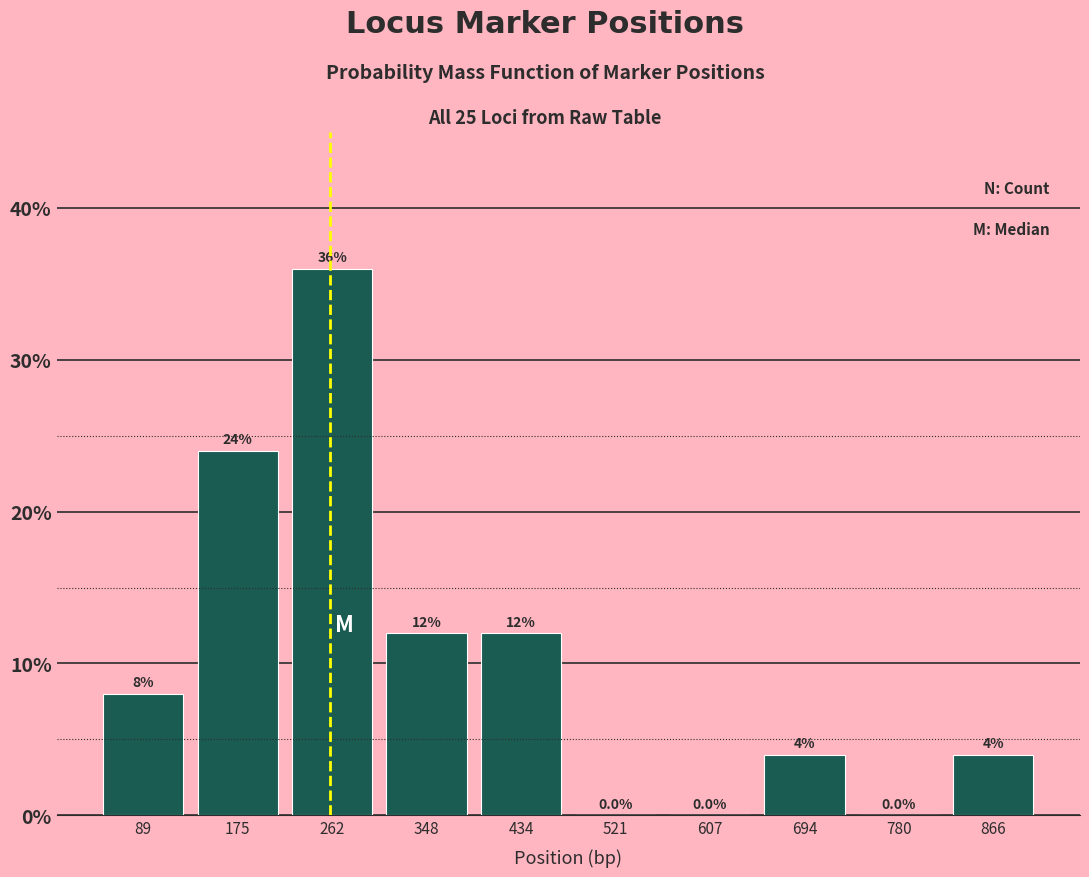

Over which range of the x-axis is the bar tallest?

220 to 310